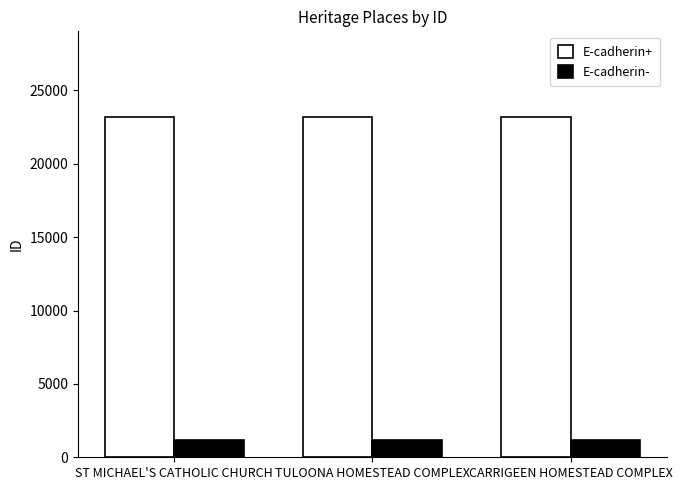

What is the value of the E-cadherin- bar at the 2nd from the left?

1160